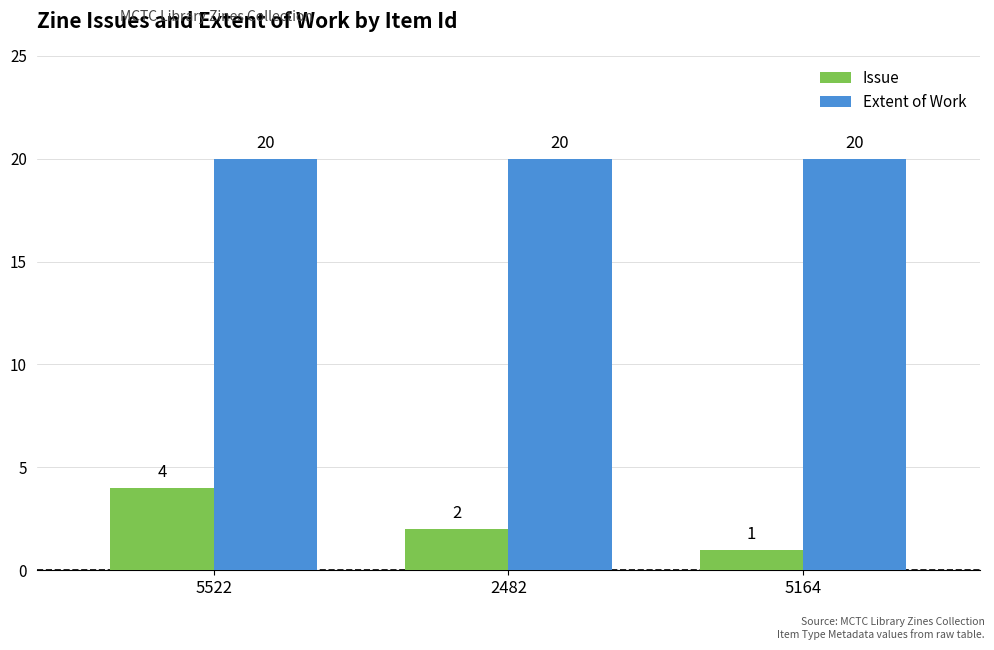

Which category has the highest value in the Issue series?

5522